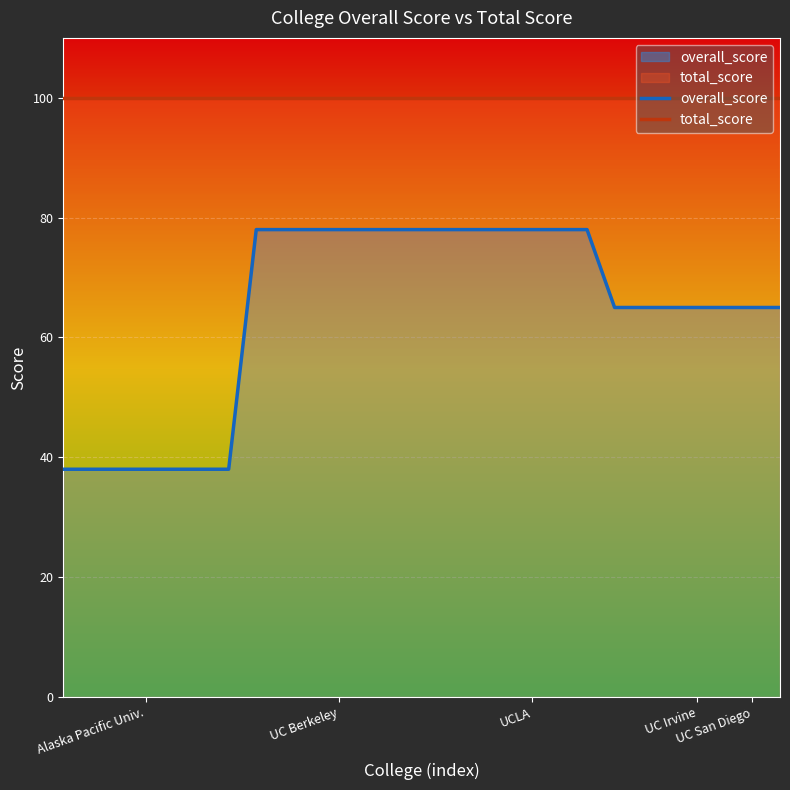

List the series in order of their overall mean, highest first.

total_score, overall_score